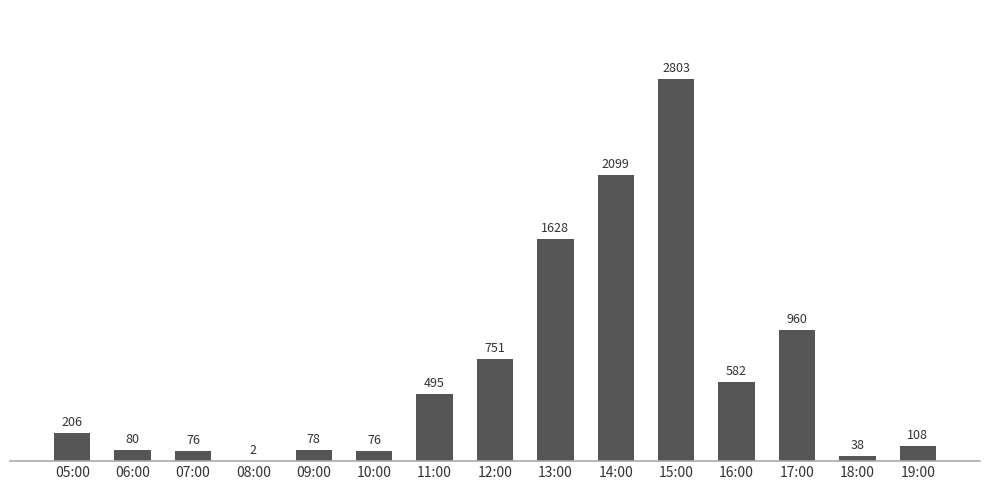

Reading left to right, transcribe all the data shown in this chart.

05:00=206	06:00=80	07:00=76	08:00=2	09:00=78	10:00=76	11:00=495	12:00=751	13:00=1628	14:00=2099	15:00=2803	16:00=582	17:00=960	18:00=38	19:00=108